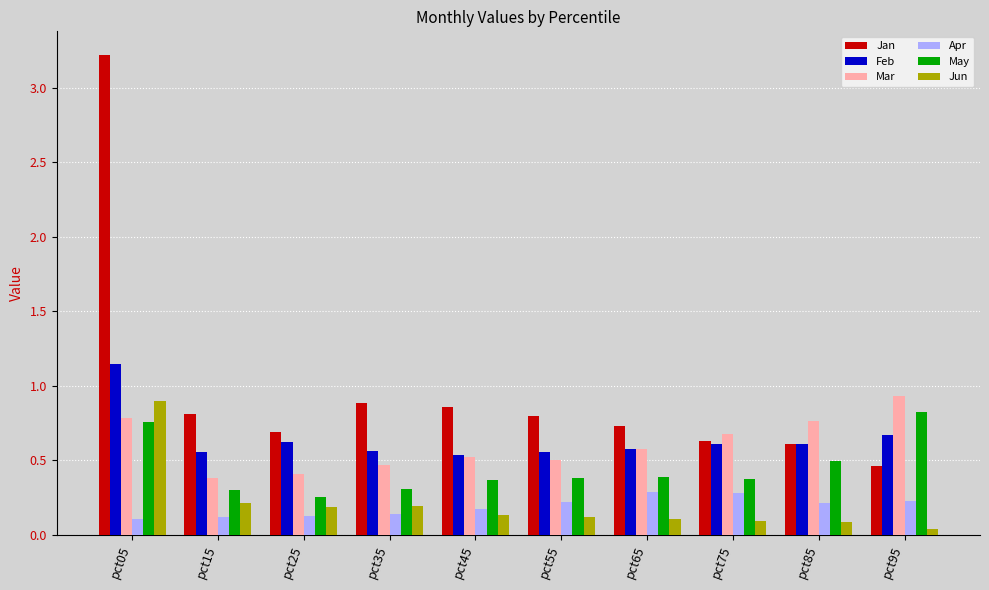

True or false: May has a value of 0.4 at pct75.

True